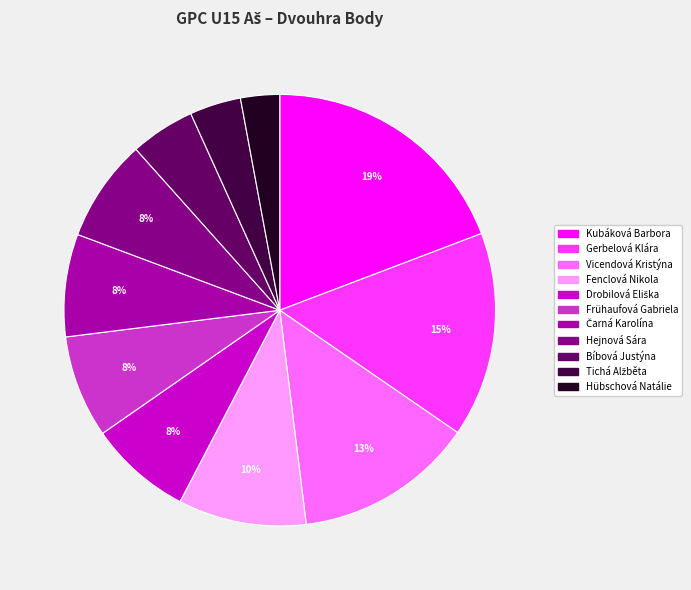

What percentage is the Gerbelová Klára slice, to the nearest percent?

15%